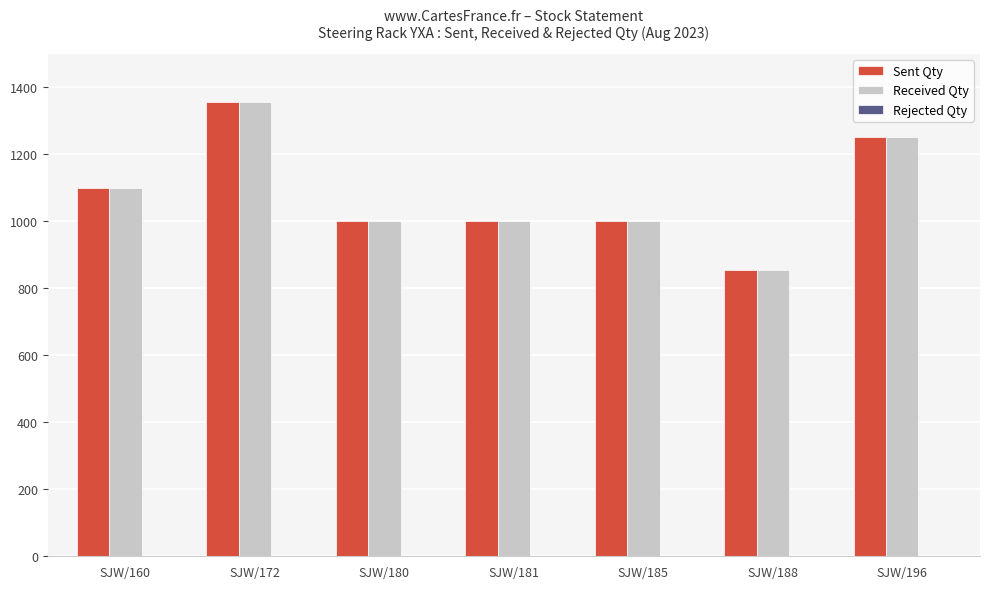

What is the total value across all series at SJW/180?

2000